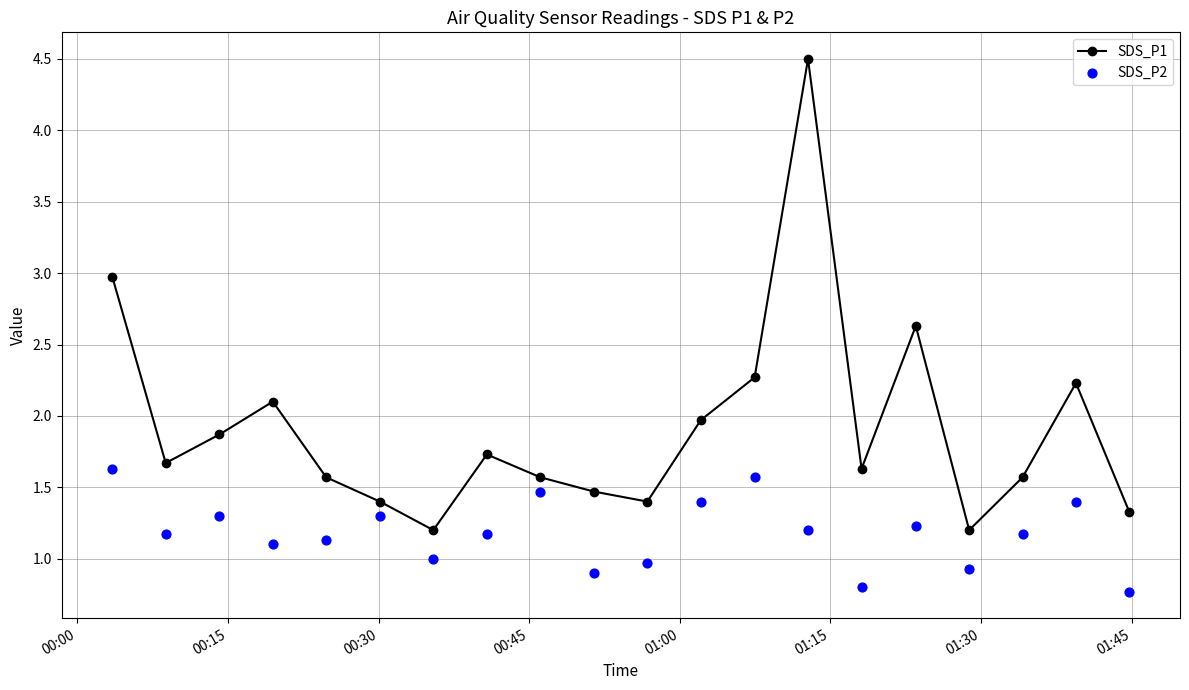

What is the lowest value of the SDS_P1 series?

1.2